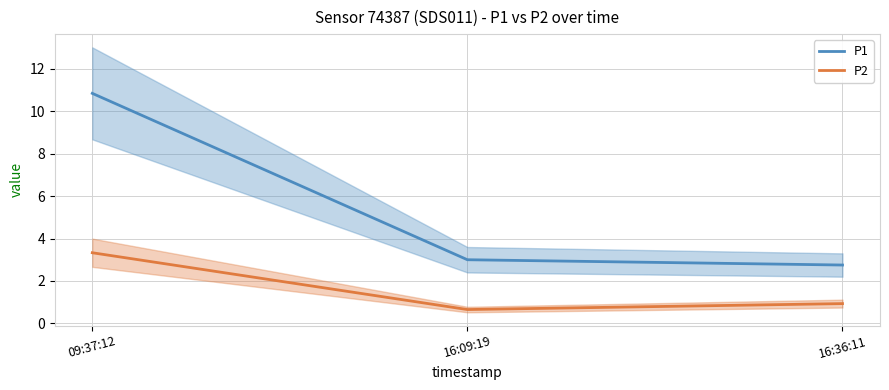

What is the sum of all P2 values?

4.9